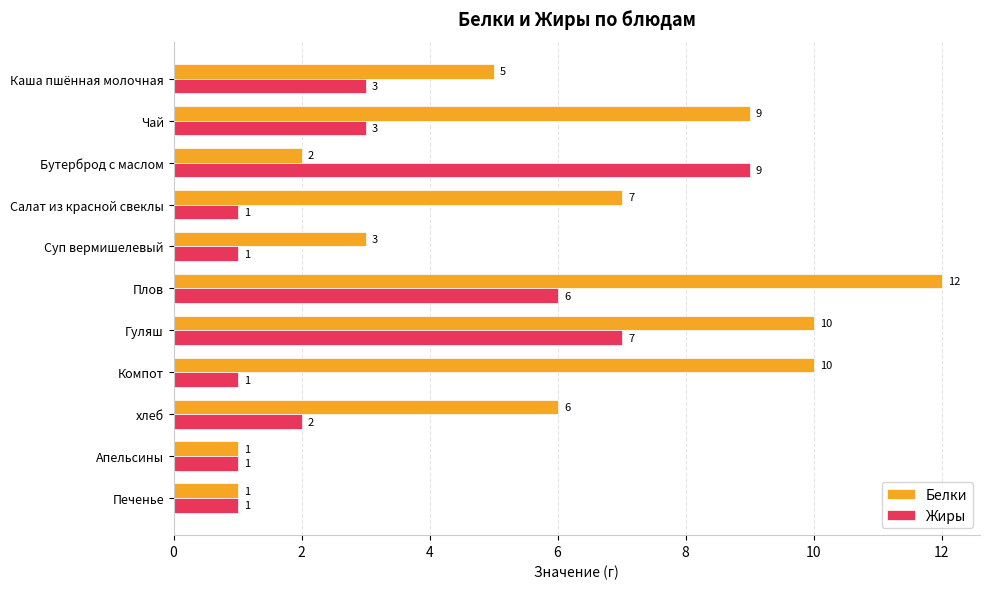

Which series has the widest spread of values?

Белки